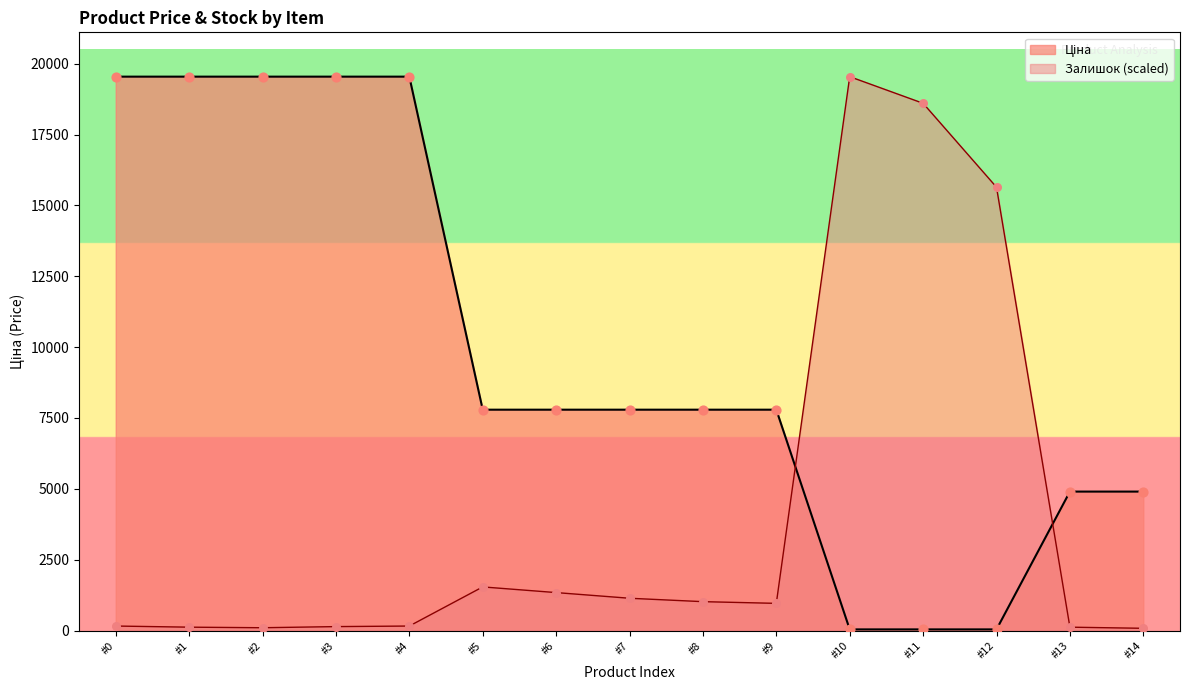

What are all the series names shown in the legend?

Ціна, Залишок